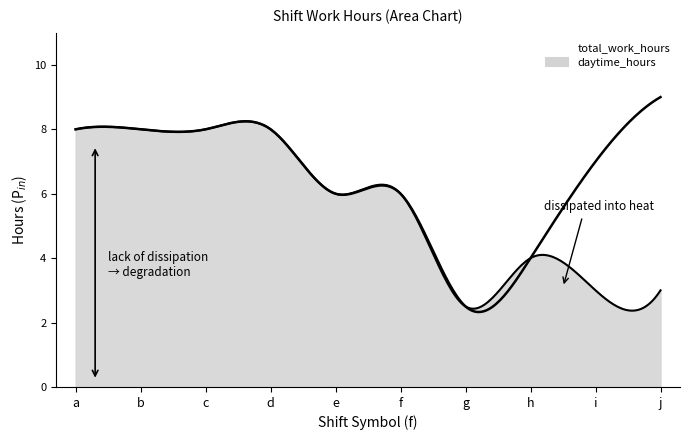

True or false: total_work_hours has more than 1 interior local peaks.

False